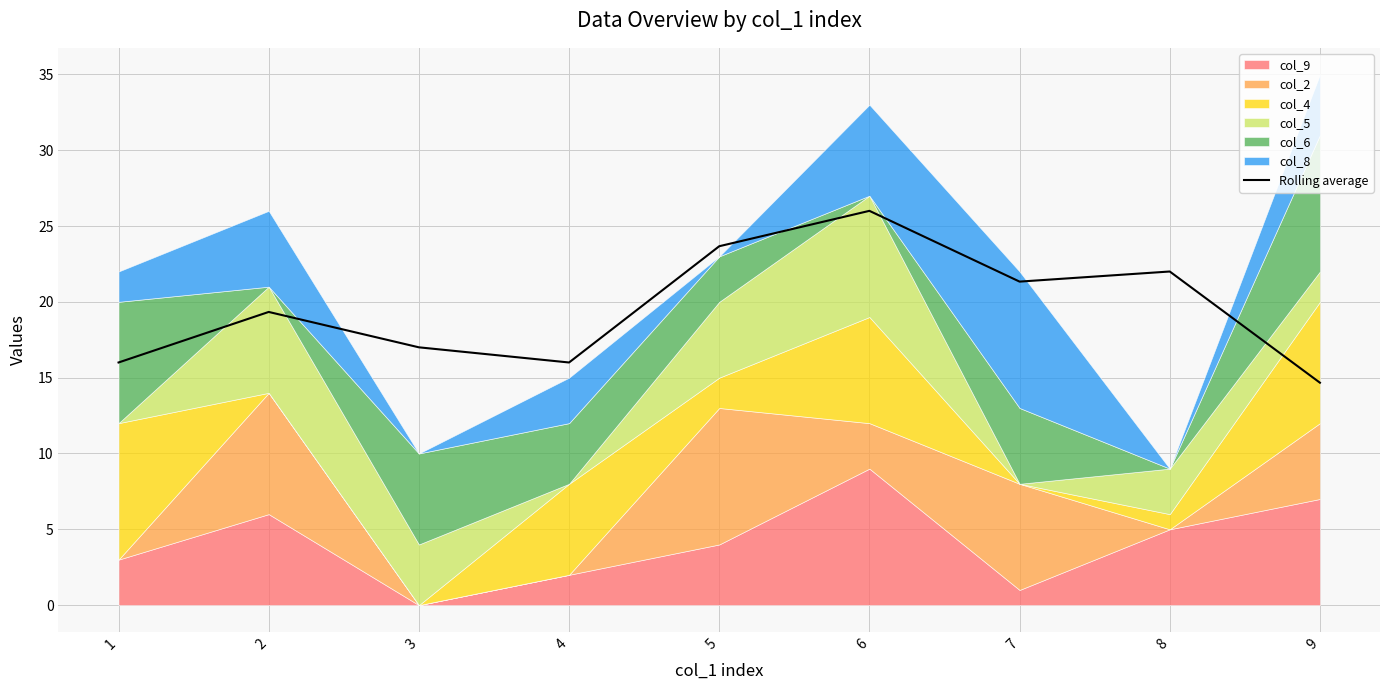

The chart shows a value of 32.6 at 8. True or false?

False